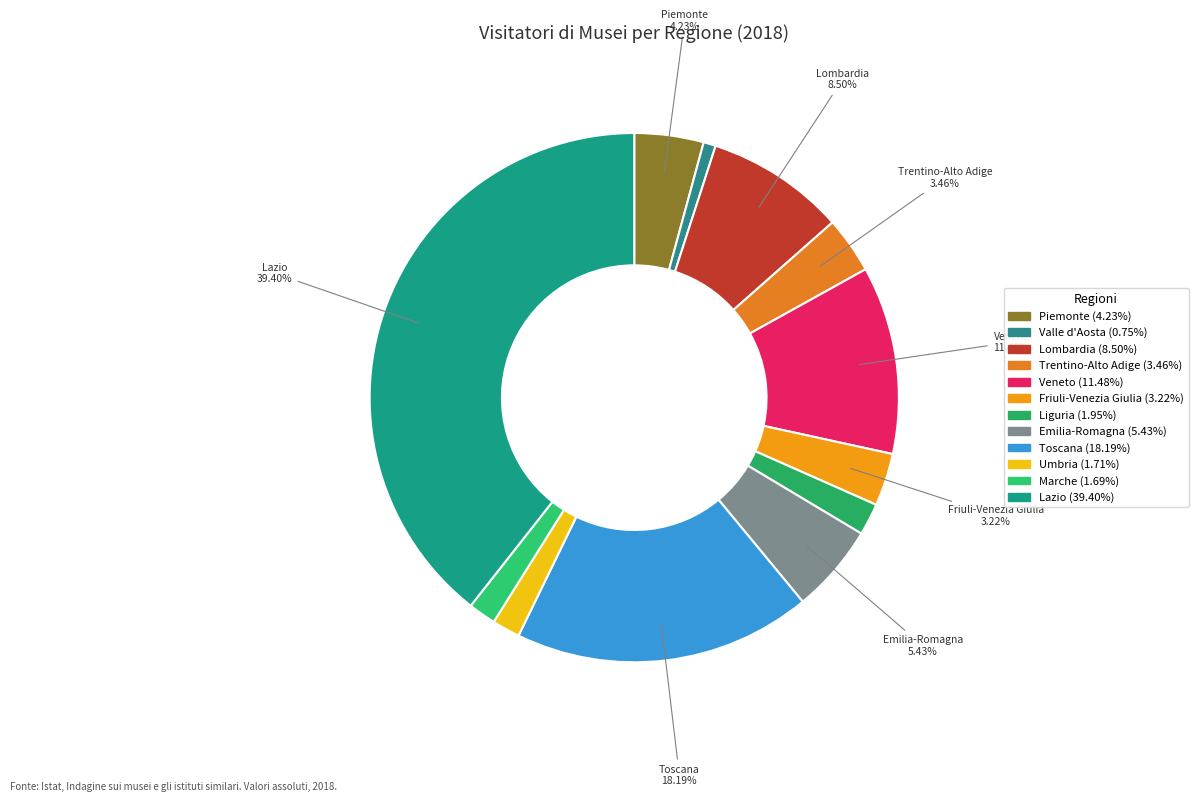

To the nearest percent, what portion does Lazio represent?

39%